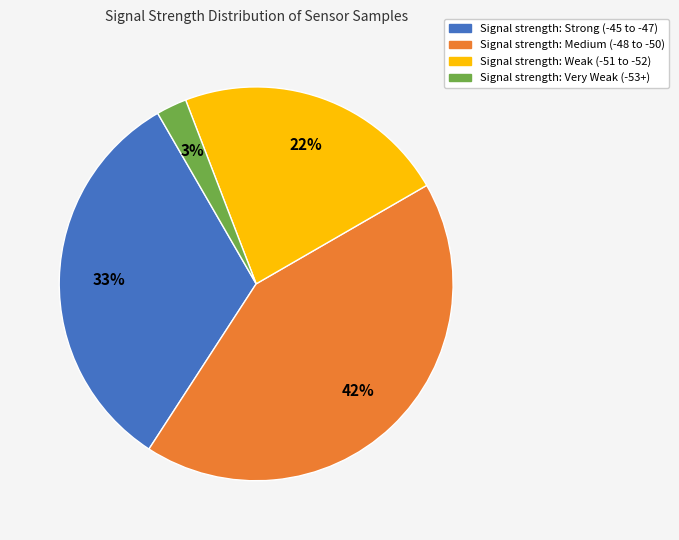

To the nearest percent, what is the average slice percentage?

25%